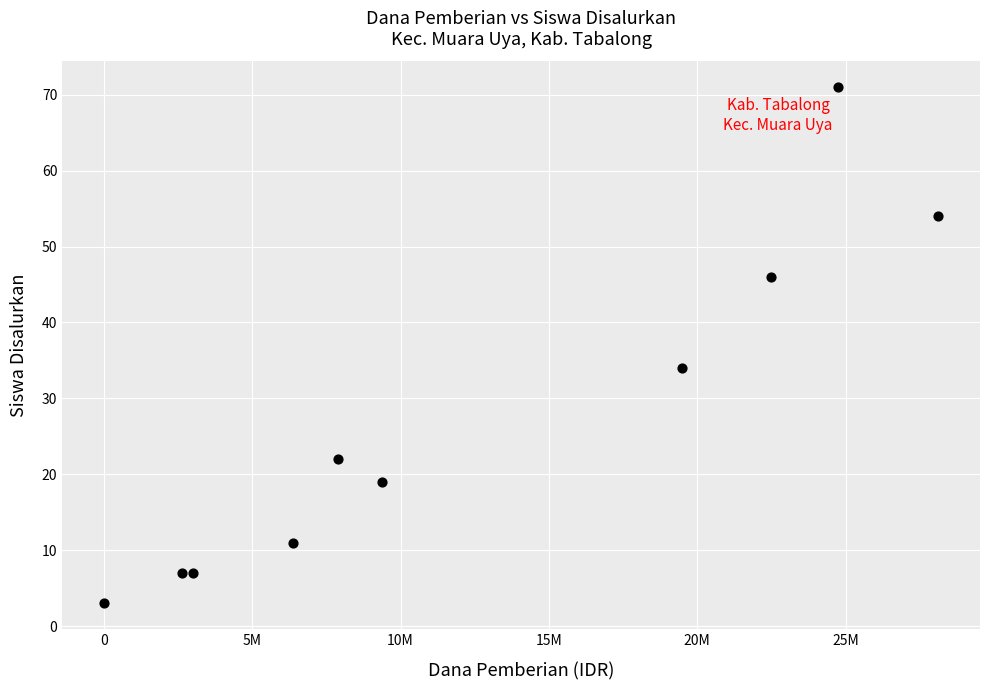

What is the average Y value?

27